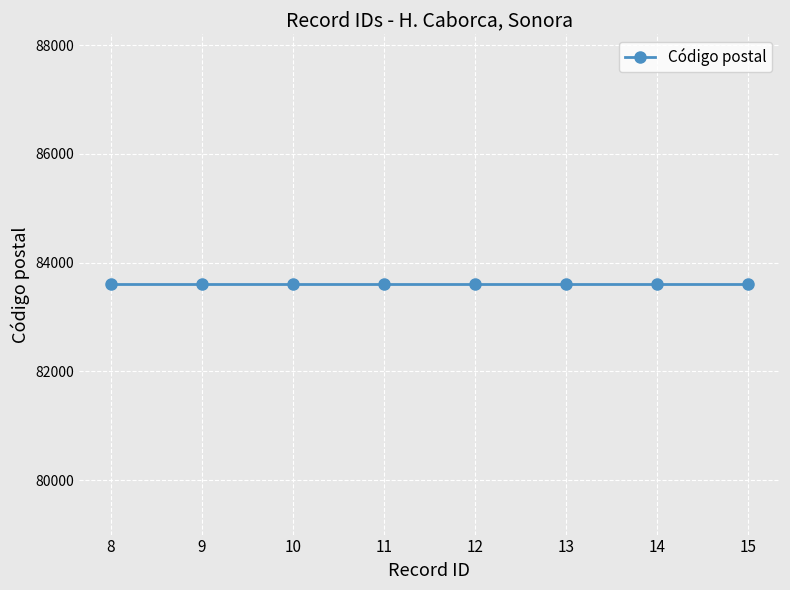

List the labels in order of value, smallest first.

8, 9, 10, 11, 12, 13, 14, 15